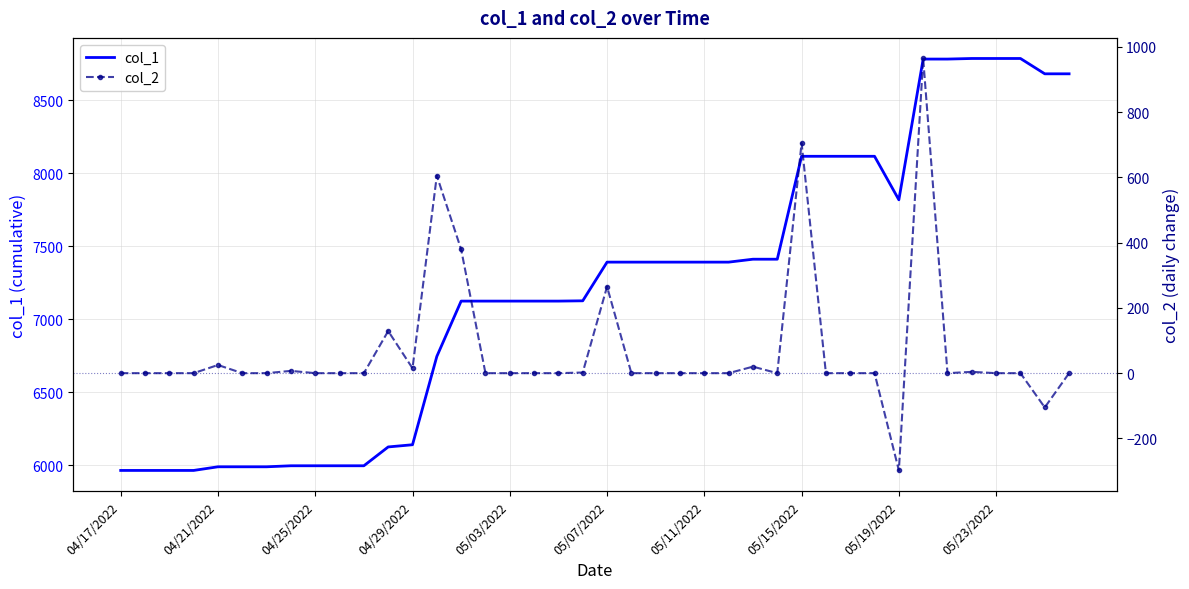

Reading right to left, transcribe all the data shown in this chart.

col_1: 8682	8682	8787	8787	8787	8783	8783	7819	8117	8117	8117	8117	7412	7412	7392	7392	7392	7392	7392	7392	7127	7125	7125	7125	7125	7125	6746	6141	6126	5997	5997	5997	5997	5990	5990	5990	5965	5965	5965	5965
col_2: 0	-105	0	0	4	0	964	-298	0	0	0	705	0	20	0	0	0	0	0	265	2	0	0	0	0	379	605	15	129	0	0	0	7	0	0	25	0	0	0	0